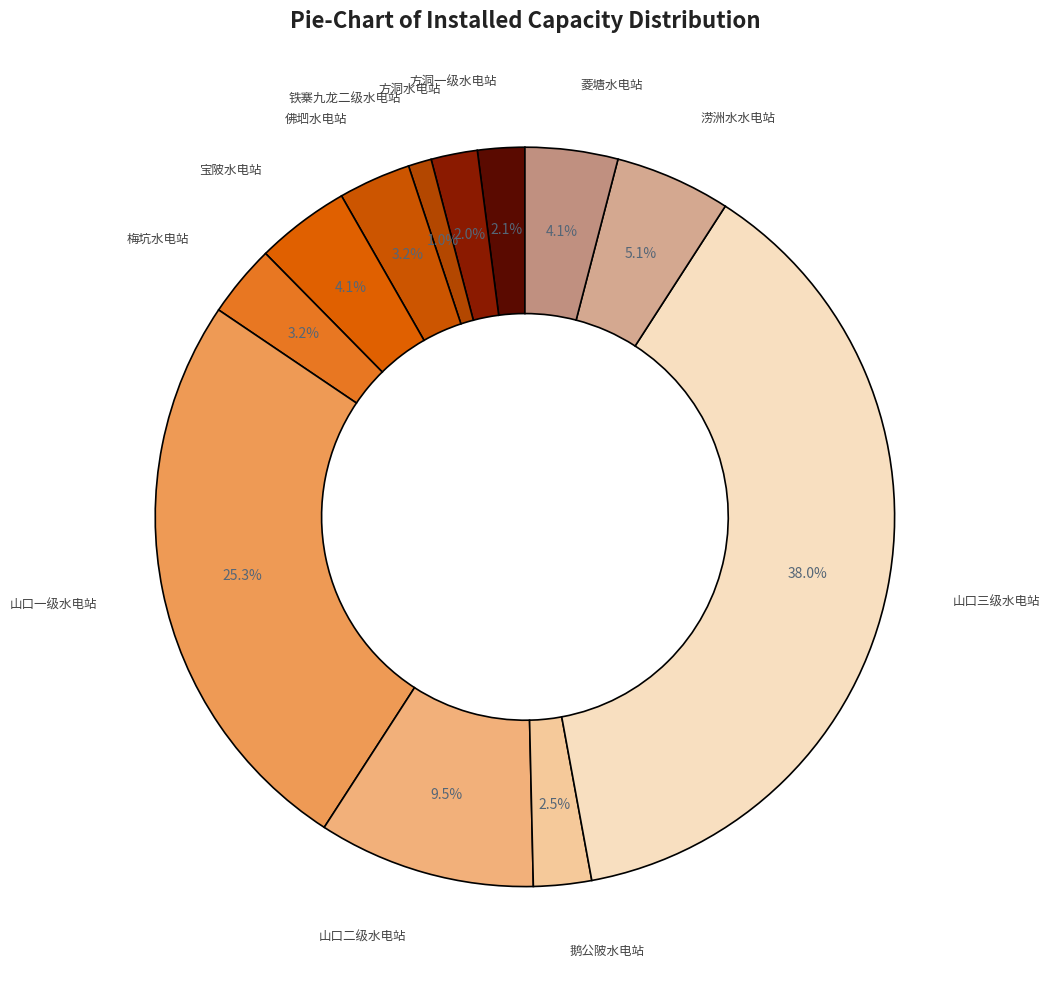

Count the number of slices in the pie.

12